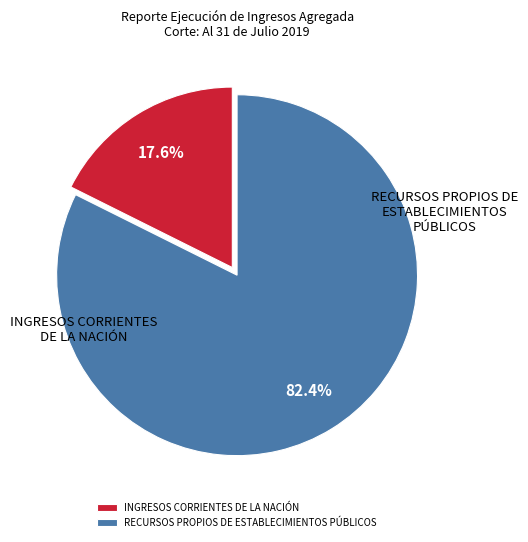

Do INGRESOS CORRIENTES DE LA NACIÓN and RECURSOS PROPIOS DE ESTABLECIMIENTOS PÚBLICOS together represent more than half of the pie?

Yes